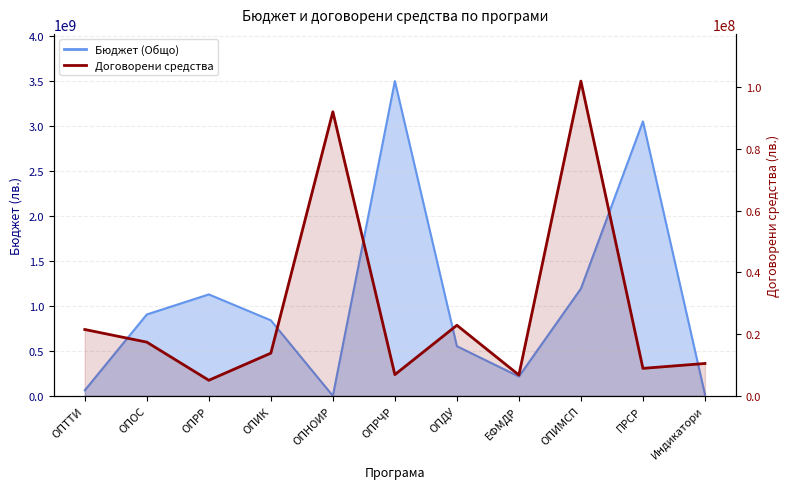

The value at ОПИМСП is 144950138.3. True or false?

False